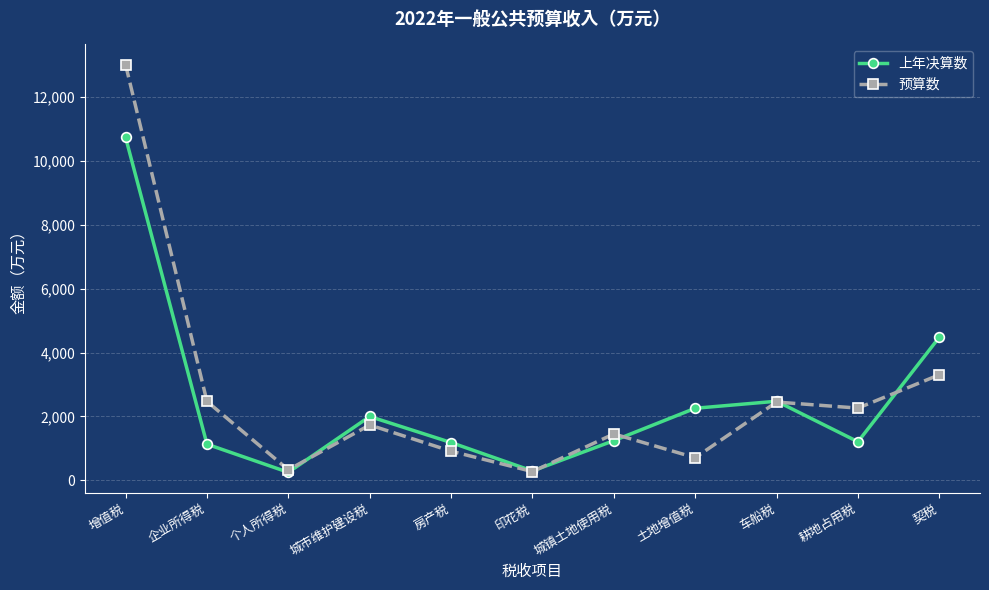

Where does the 预算数 series first go above 1732?

增值税